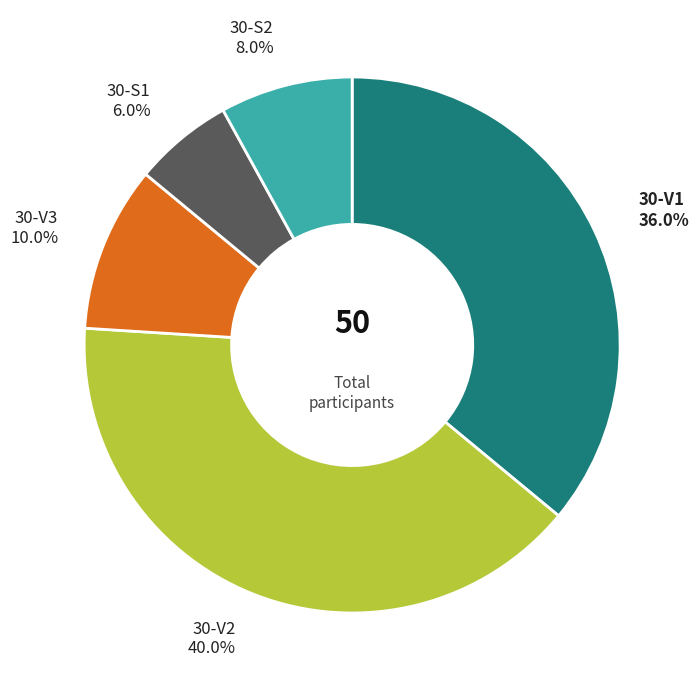

Is there a majority slice in this chart?

No